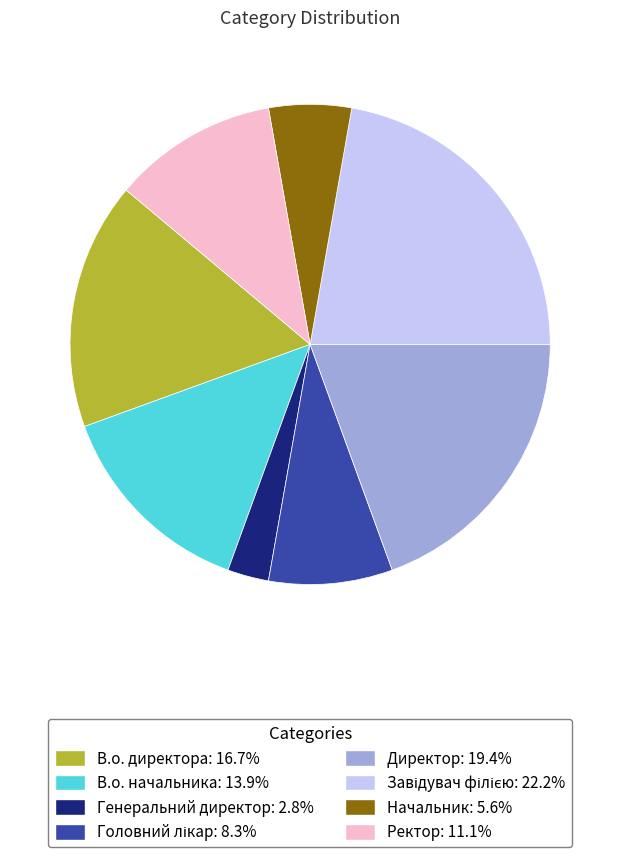

Do В.о. начальника and Ректор together represent more than half of the pie?

No